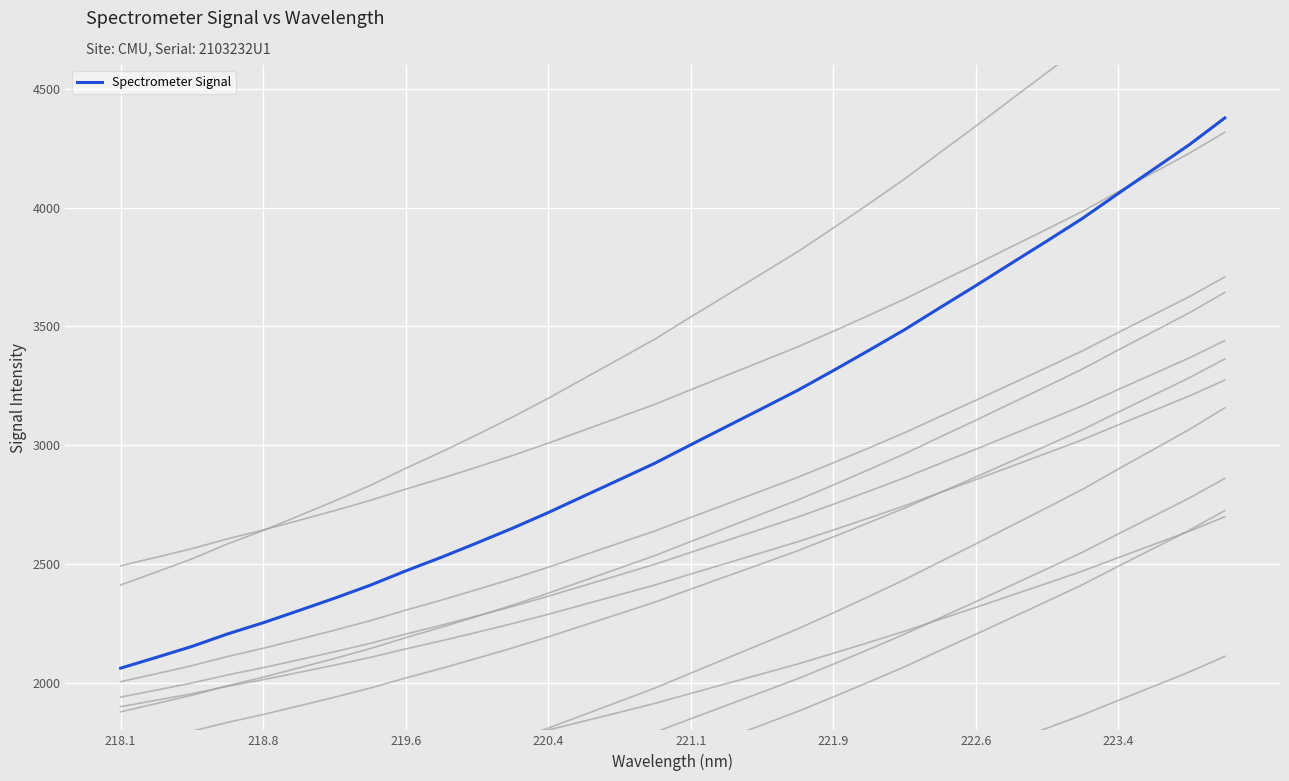

How many data points does each series have?

32